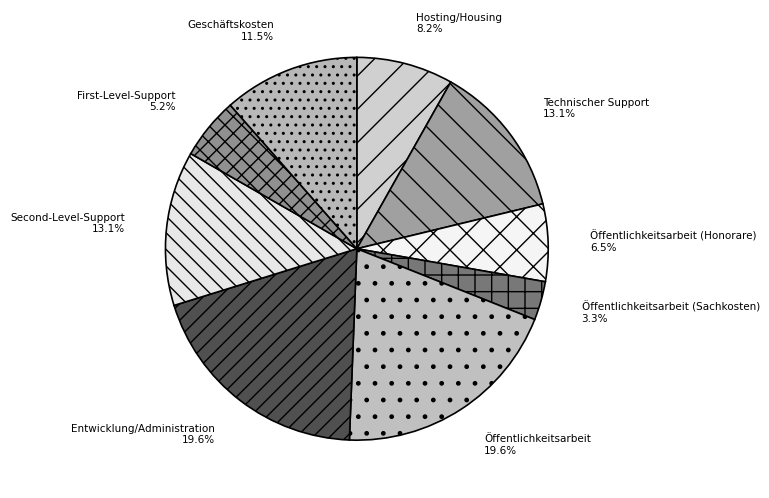

To the nearest percent, what is the difference between the largest and smallest slice percentages?

16%